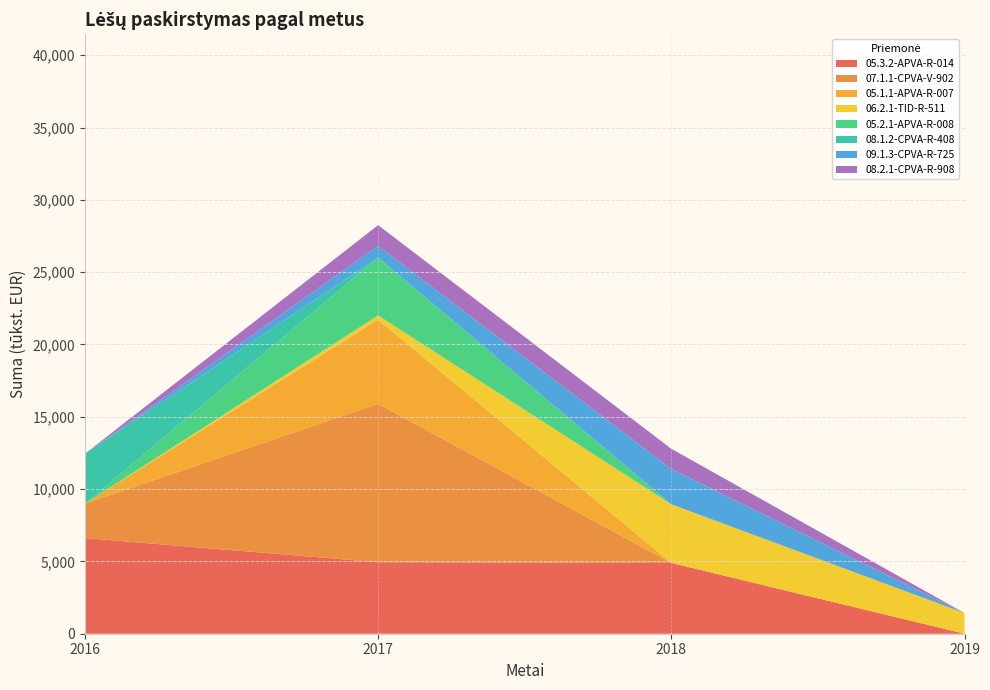

What is the maximum value for 05.3.2-APVA-R-014?

6615.9